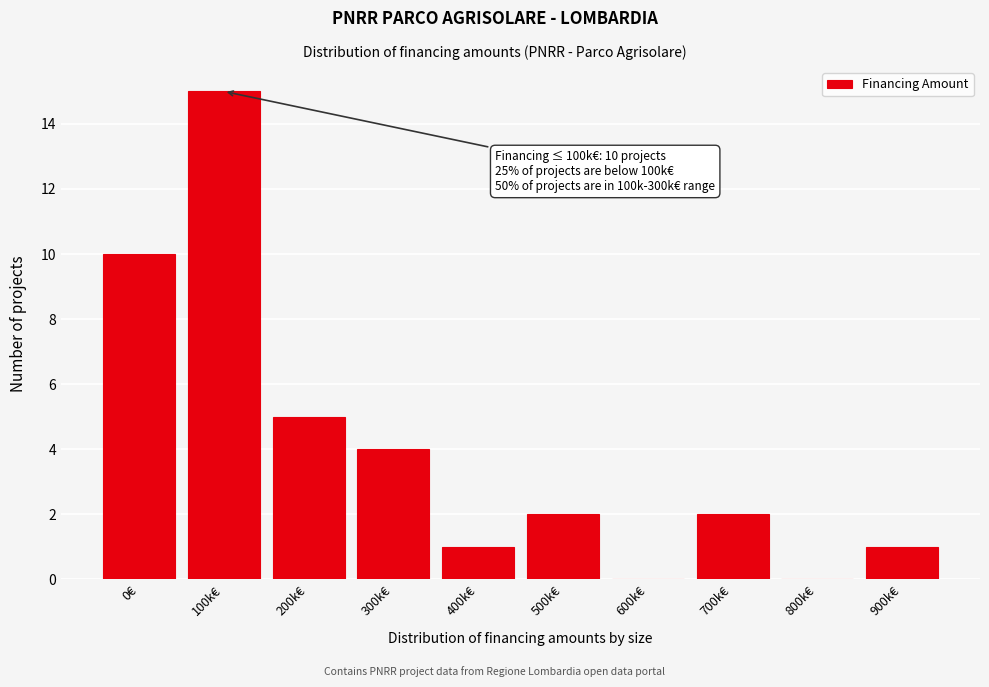

Reading right to left, extract all data points from this chart.

900k€=1	800k€=0	700k€=2	600k€=0	500k€=2	400k€=1	300k€=4	200k€=5	100k€=15	0€=10